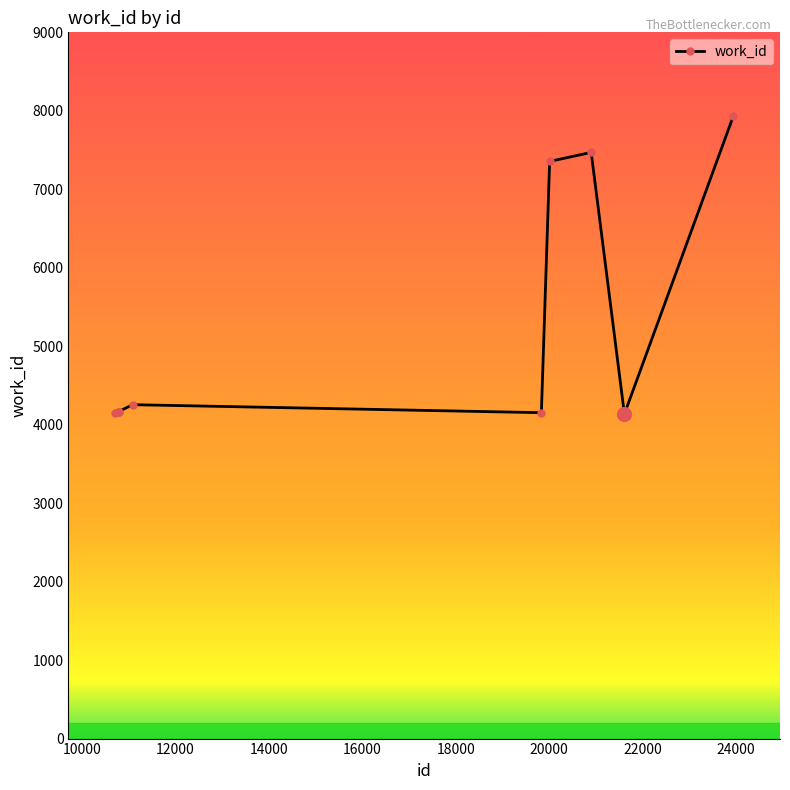

True or false: there are more than 0 points higher than both neighbors.

True